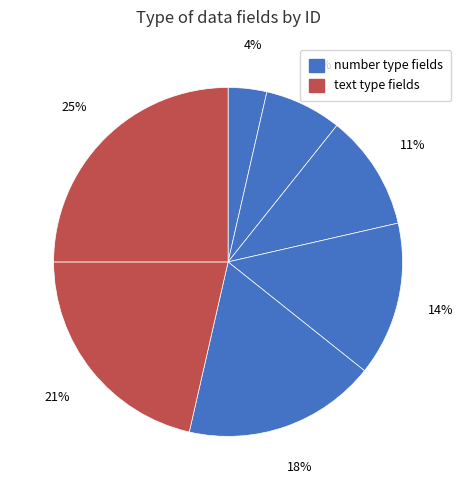

How many segments does this pie chart have?

7